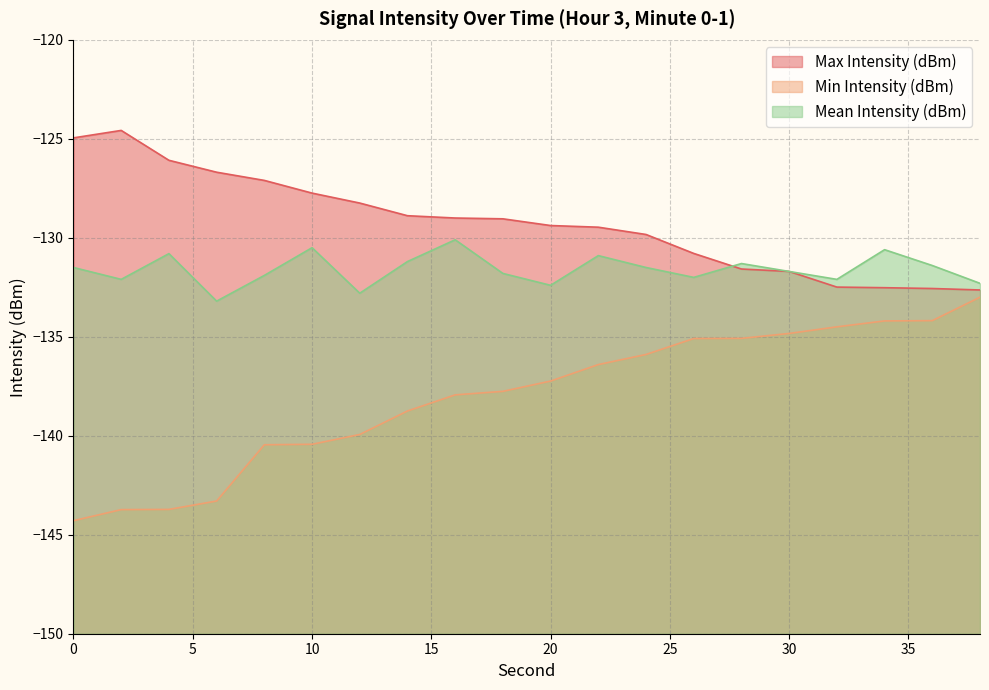

The value of Max Intensity (dBm) at 8 is -127.1. True or false?

True